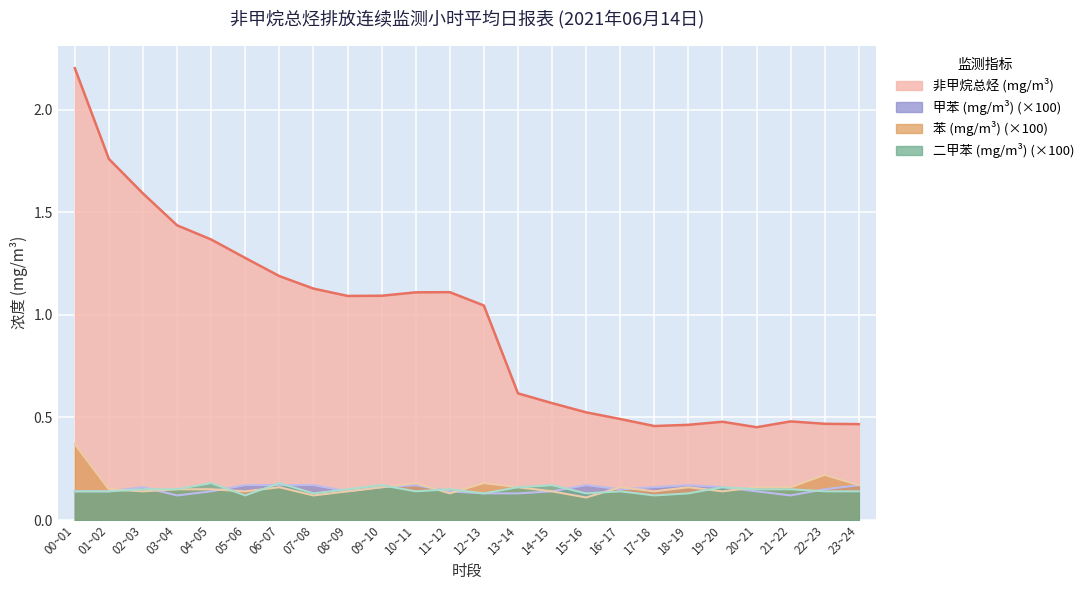

Reading left to right, what are all the values shown in this chart?

非甲烷总烃 (mg/m³): 00~01=2.2	01~02=1.8	02~03=1.6	03~04=1.4	04~05=1.4	05~06=1.3	06~07=1.2	07~08=1.1	08~09=1.1	09~10=1.1	10~11=1.1	11~12=1.1	12~13=1.0	13~14=0.6	14~15=0.6	15~16=0.5	16~17=0.5	17~18=0.5	18~19=0.5	19~20=0.5	20~21=0.5	21~22=0.5	22~23=0.5	23~24=0.5
甲苯 (mg/m³): 00~01=0.1	01~02=0.1	02~03=0.2	03~04=0.1	04~05=0.1	05~06=0.2	06~07=0.2	07~08=0.2	08~09=0.1	09~10=0.2	10~11=0.2	11~12=0.1	12~13=0.1	13~14=0.1	14~15=0.1	15~16=0.2	16~17=0.1	17~18=0.2	18~19=0.2	19~20=0.2	20~21=0.1	21~22=0.1	22~23=0.1	23~24=0.2
苯 (mg/m³): 00~01=0.4	01~02=0.1	02~03=0.1	03~04=0.1	04~05=0.1	05~06=0.1	06~07=0.2	07~08=0.1	08~09=0.1	09~10=0.2	10~11=0.2	11~12=0.1	12~13=0.2	13~14=0.2	14~15=0.1	15~16=0.1	16~17=0.2	17~18=0.1	18~19=0.2	19~20=0.1	20~21=0.2	21~22=0.2	22~23=0.2	23~24=0.2
二甲苯 (mg/m³): 00~01=0.1	01~02=0.1	02~03=0.1	03~04=0.1	04~05=0.2	05~06=0.1	06~07=0.2	07~08=0.1	08~09=0.1	09~10=0.2	10~11=0.1	11~12=0.1	12~13=0.1	13~14=0.2	14~15=0.2	15~16=0.1	16~17=0.1	17~18=0.1	18~19=0.1	19~20=0.2	20~21=0.1	21~22=0.1	22~23=0.1	23~24=0.1